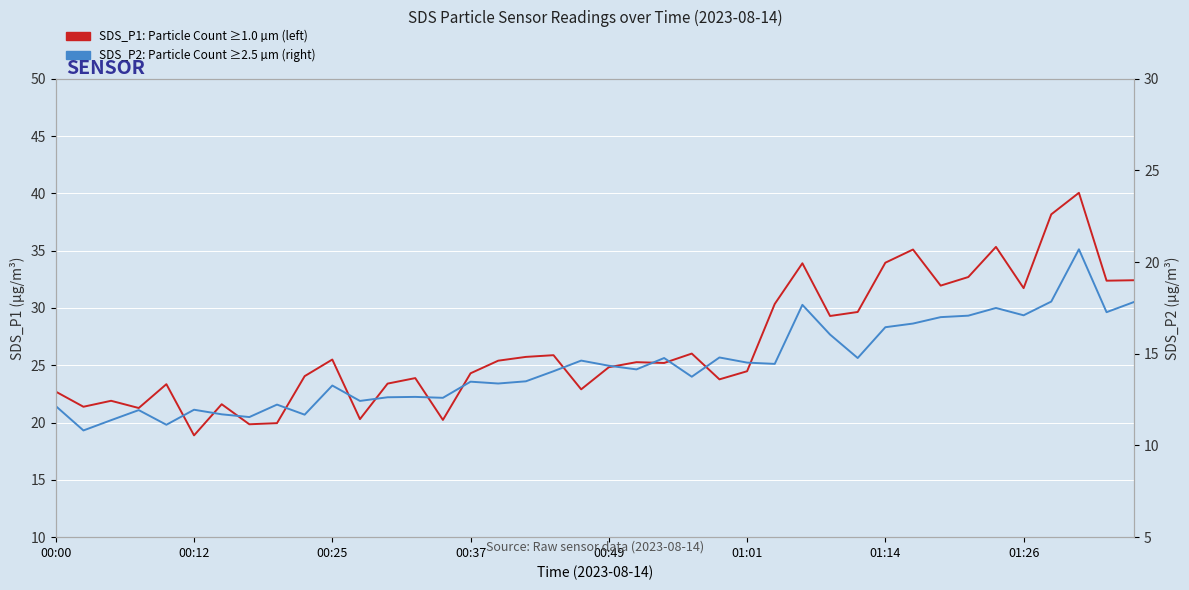

At which label is SDS_P2: Particle Count ≥2.5 µm (right) closest to 15?

24